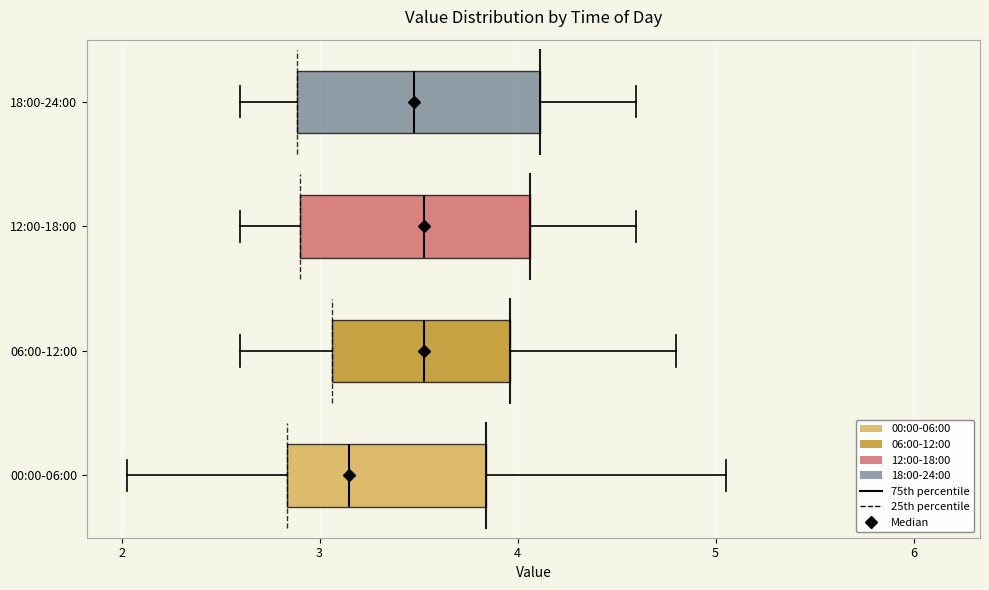

Reading bottom to top, transcribe this box plot: for each box, give where its median line is, the range the box spans, and where its two whiskers end, as read against the x-axis. The values are not printed on the chart, so give them approximately, as read against the axis.

00:00-06:00: median 3.2, box 2.8 to 3.8, whiskers 2.0 to 5.1
06:00-12:00: median 3.5, box 3.1 to 4.0, whiskers 2.6 to 4.8
12:00-18:00: median 3.5, box 2.9 to 4.1, whiskers 2.6 to 4.6
18:00-24:00: median 3.5, box 2.9 to 4.1, whiskers 2.6 to 4.6